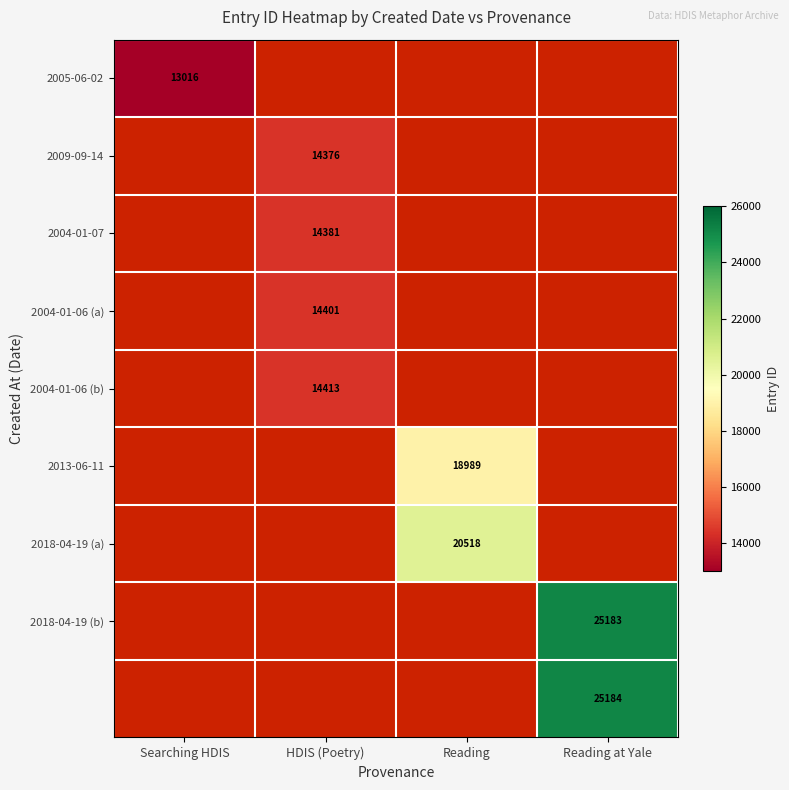

True or false: 2004-01-07 has a value of 25439 at HDIS (Poetry).

False